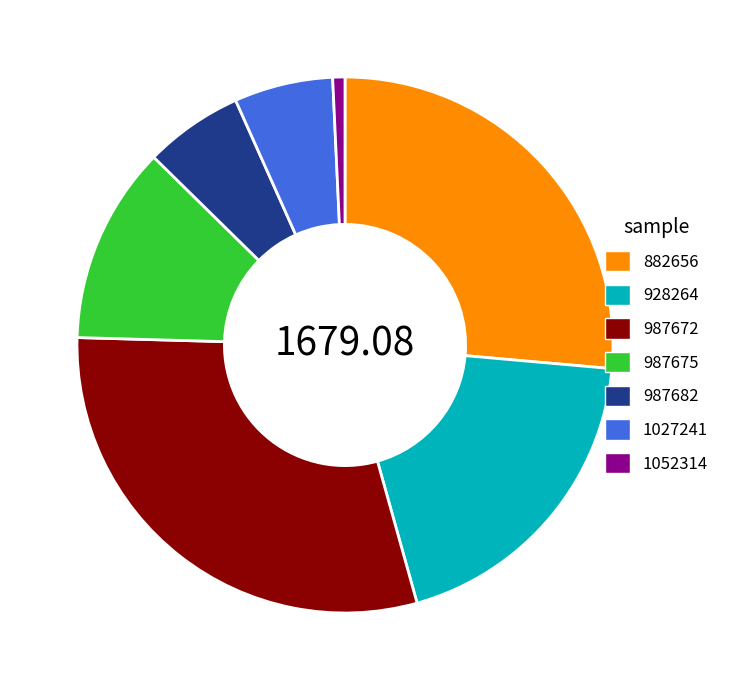

Do 928264 and 987672 together represent more than half of the pie?

No